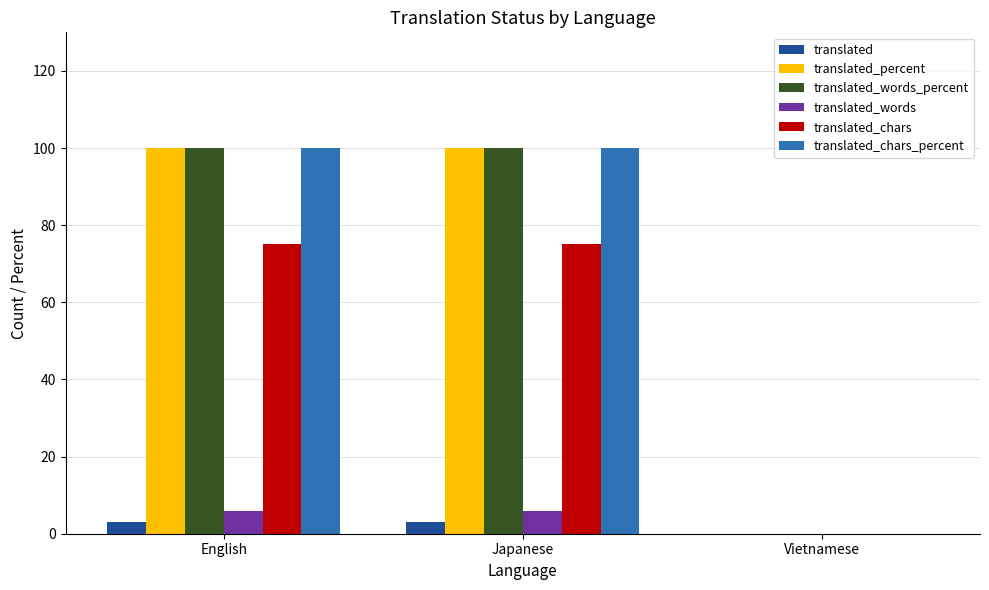

What is the maximum value for translated_words_percent?

100